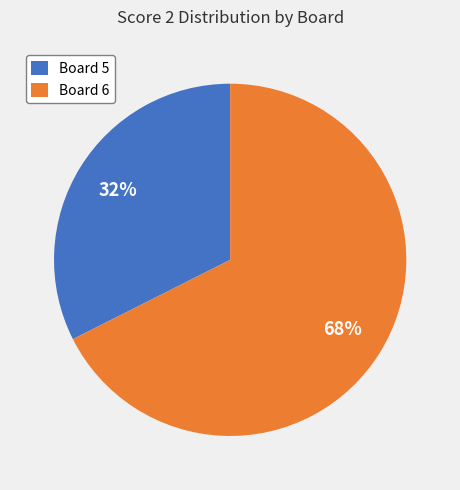

What is the largest slice in the pie chart?

Board 6